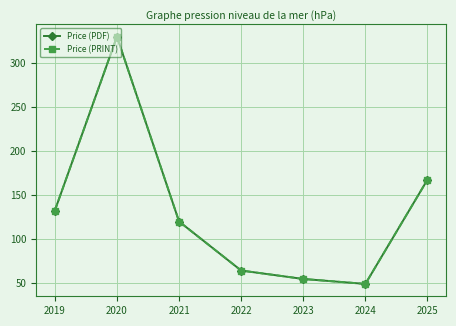

Where is Price (PDF) nearest to the value 189?

2025